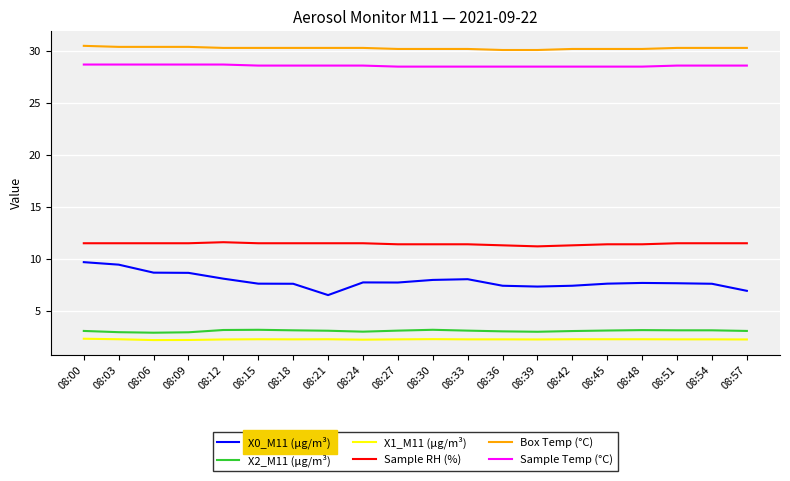

True or false: Sample RH (%) and X1_M11 (μg/m³) cross at least once.

False